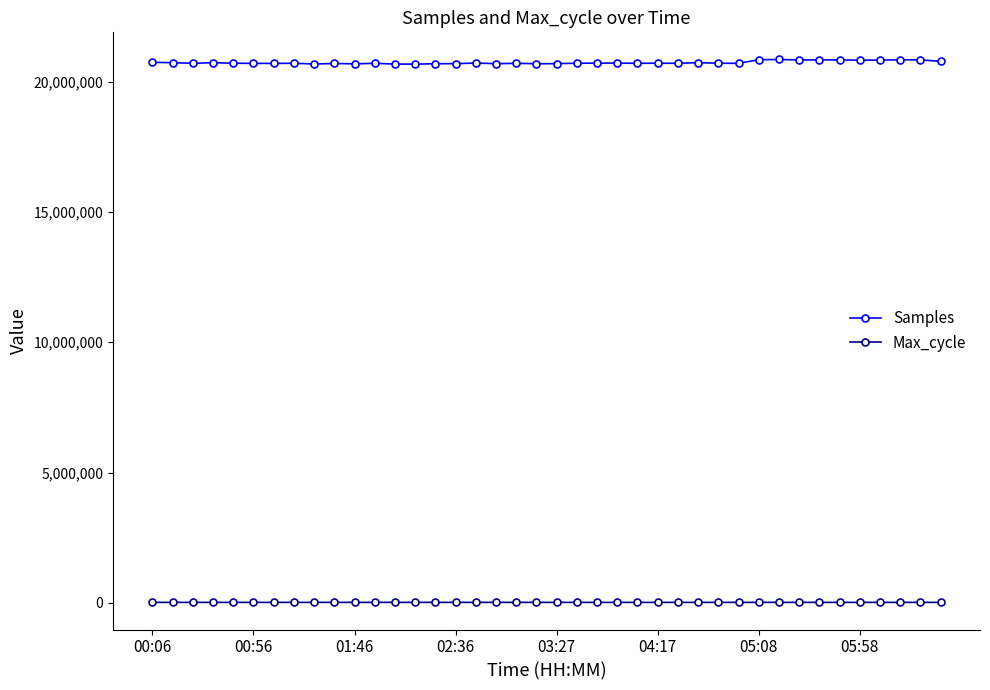

Which series has the widest spread of values?

Samples